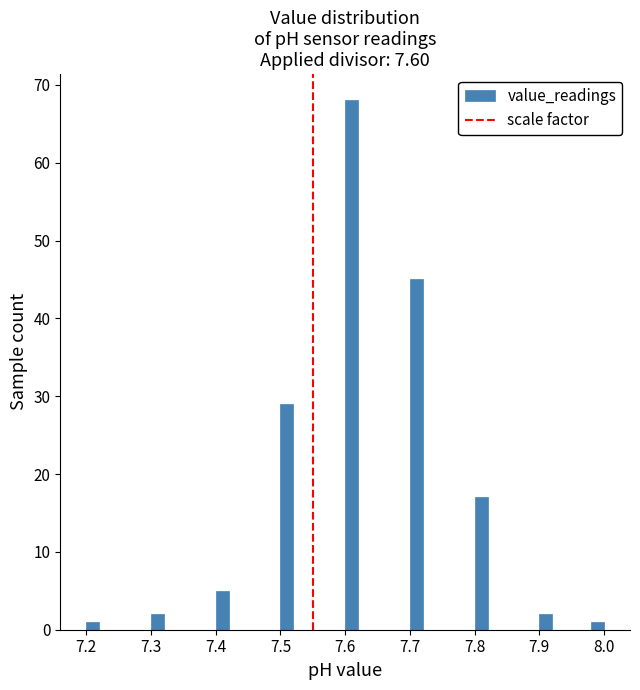

Around what value on the x-axis is the tallest bar? Give the approximate position of its centre, as read against the axis.

7.61